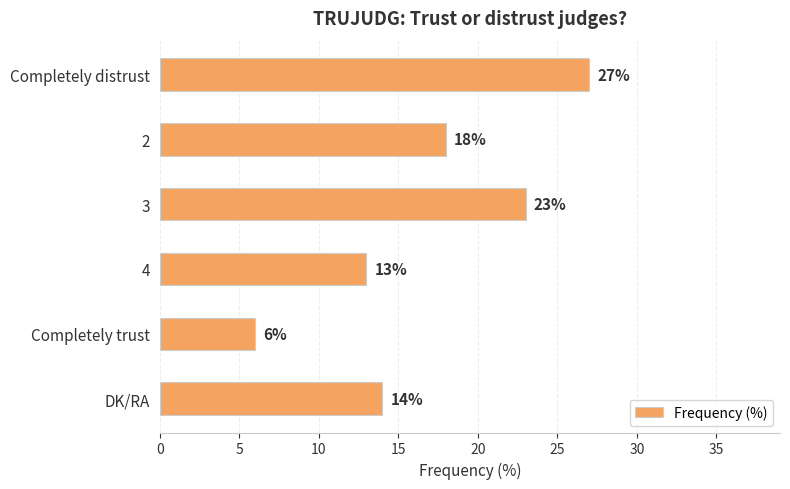

Rank the categories by value from highest to lowest.

Completely distrust, 3, 2, DK/RA, 4, Completely trust